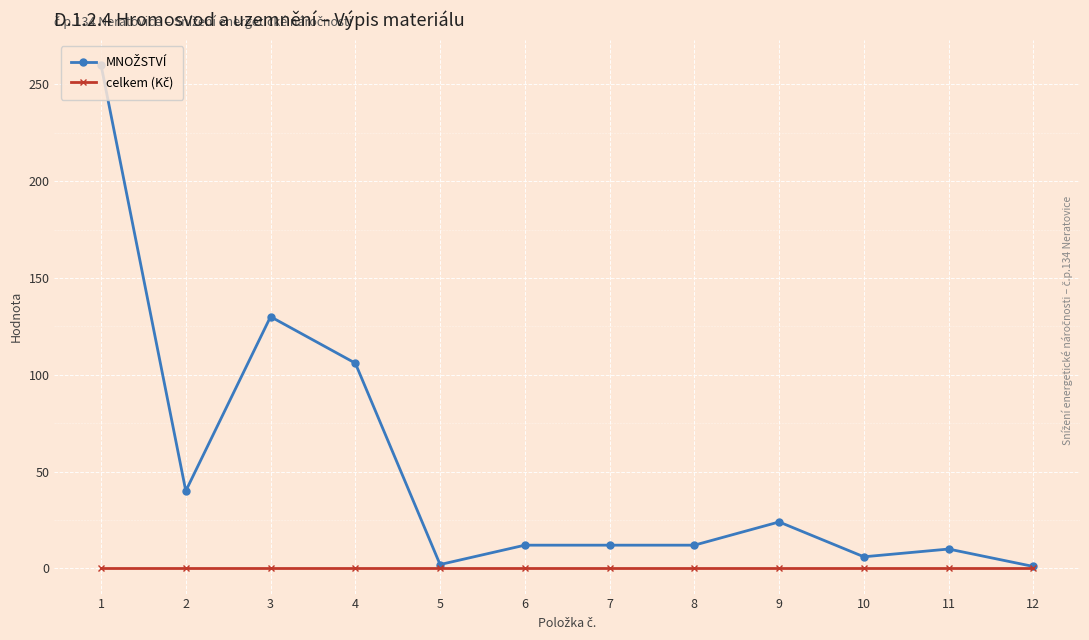

At which category is the sum across all series the highest?

1